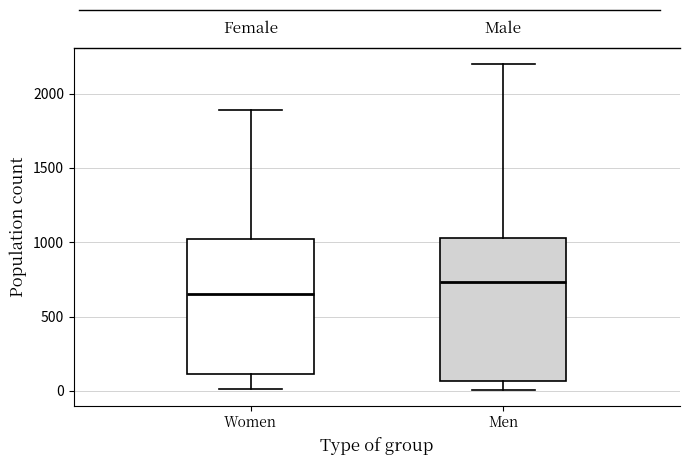

Which box's median line is the highest?

Men